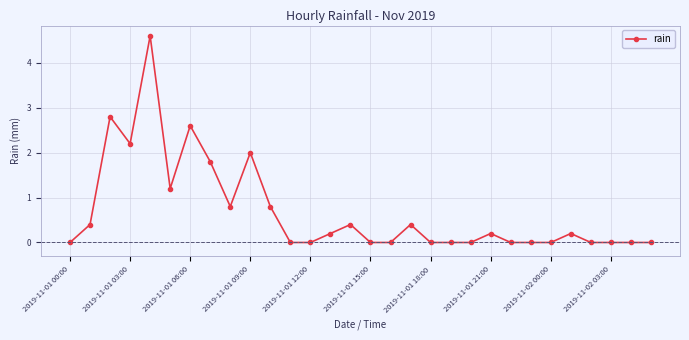

True or false: the data has more than 1 interior local peaks.

True